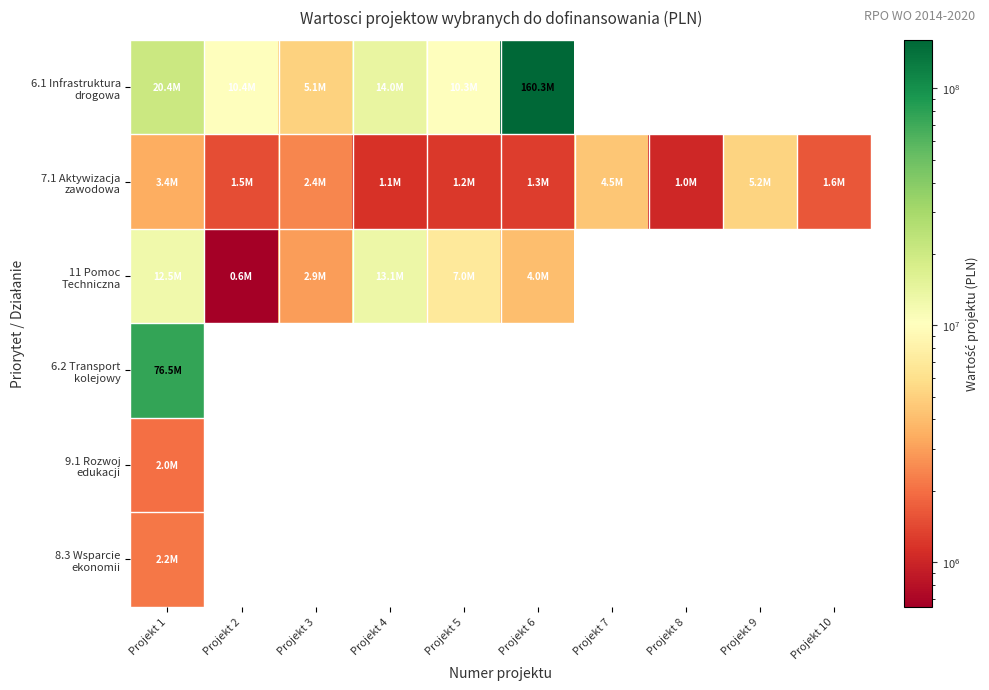

List the series in order of their peak value, highest first.

6.1 Infrastruktura drogowa, 6.2 Transport kolejowy, 11 Pomoc Techniczna, 7.1 Aktywizacja zawodowa, 8.3 Wsparcie ekonomii, 9.1 Rozwoj edukacji